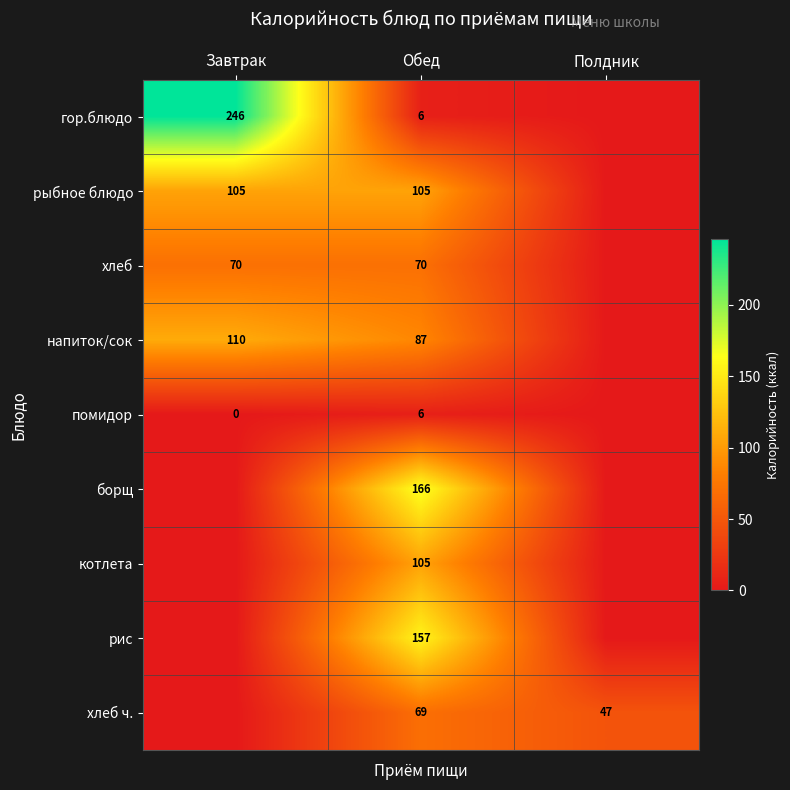

What is the spread (max minus min) of values at Обед?

160